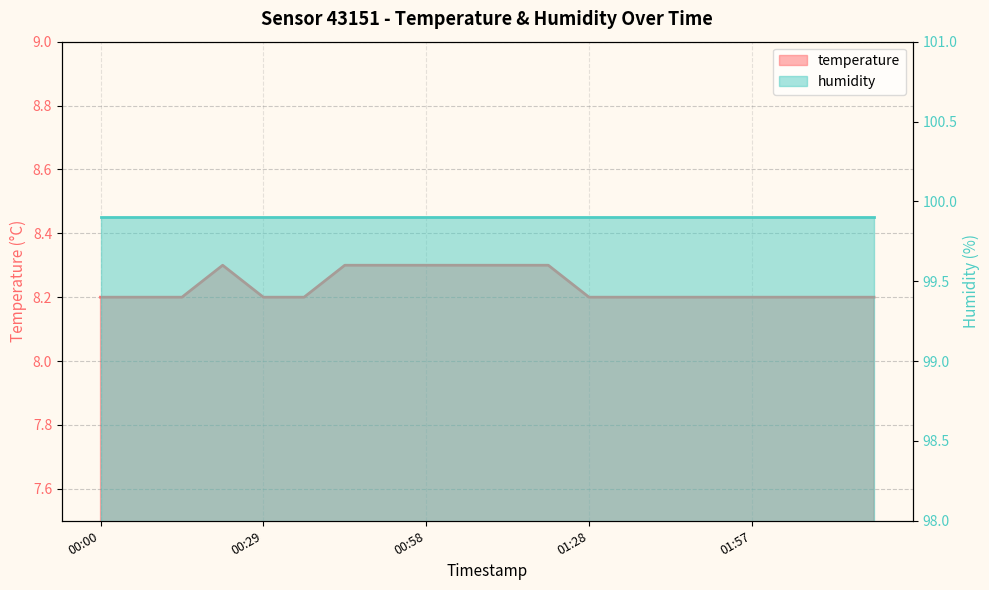

True or false: the data has more than 1 interior local peaks.

False